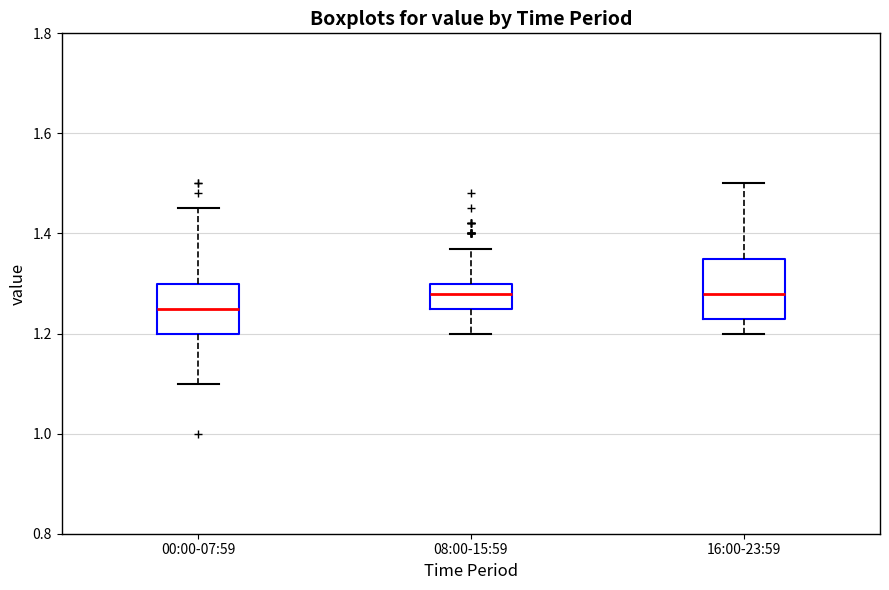

Which box has the lowest median line?

00:00-07:59